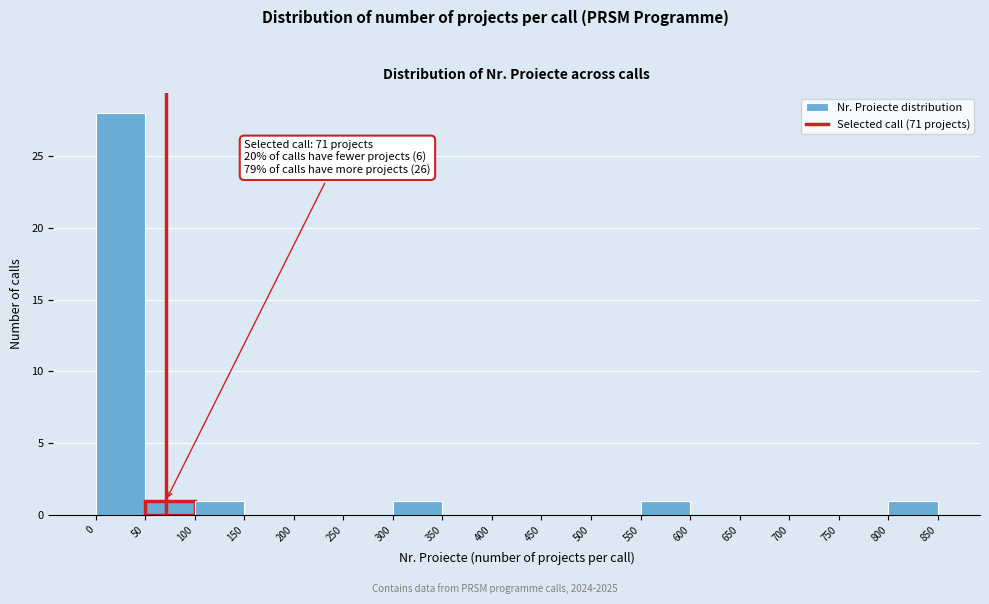

Which range on the x-axis has the tallest bar?

0 to 50